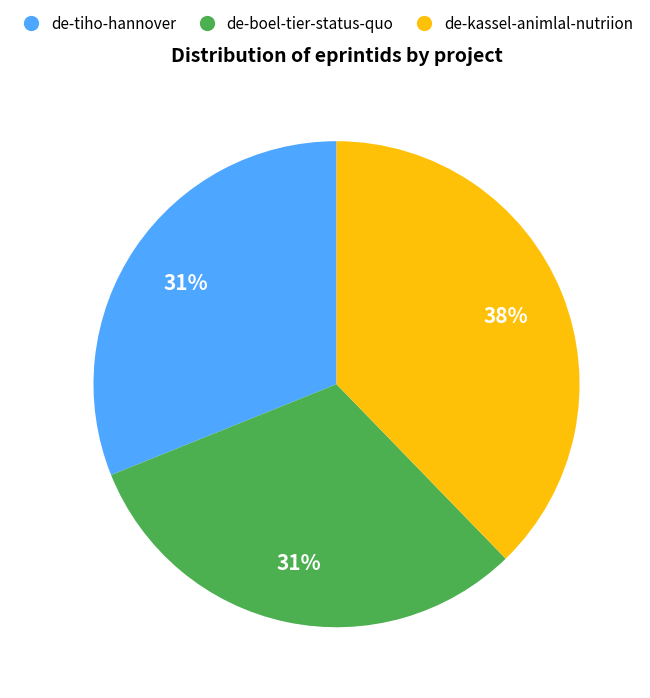

To the nearest percent, what portion does de-tiho-hannover represent?

31%